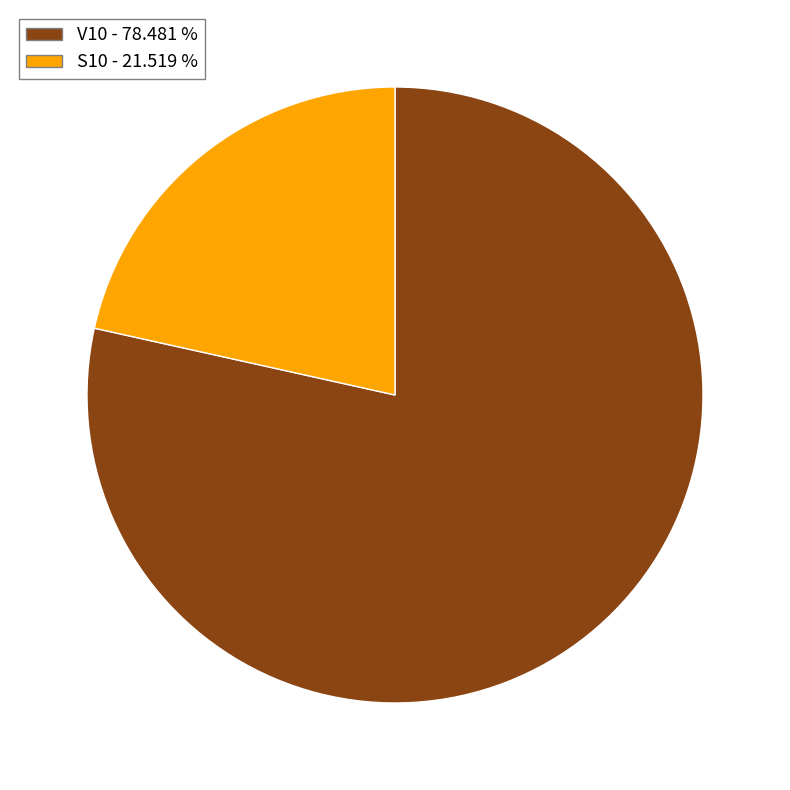

Rank the categories by value from highest to lowest.

V10, S10